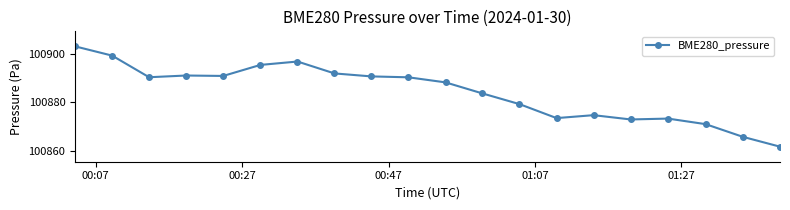

How many data points does each series have?

20